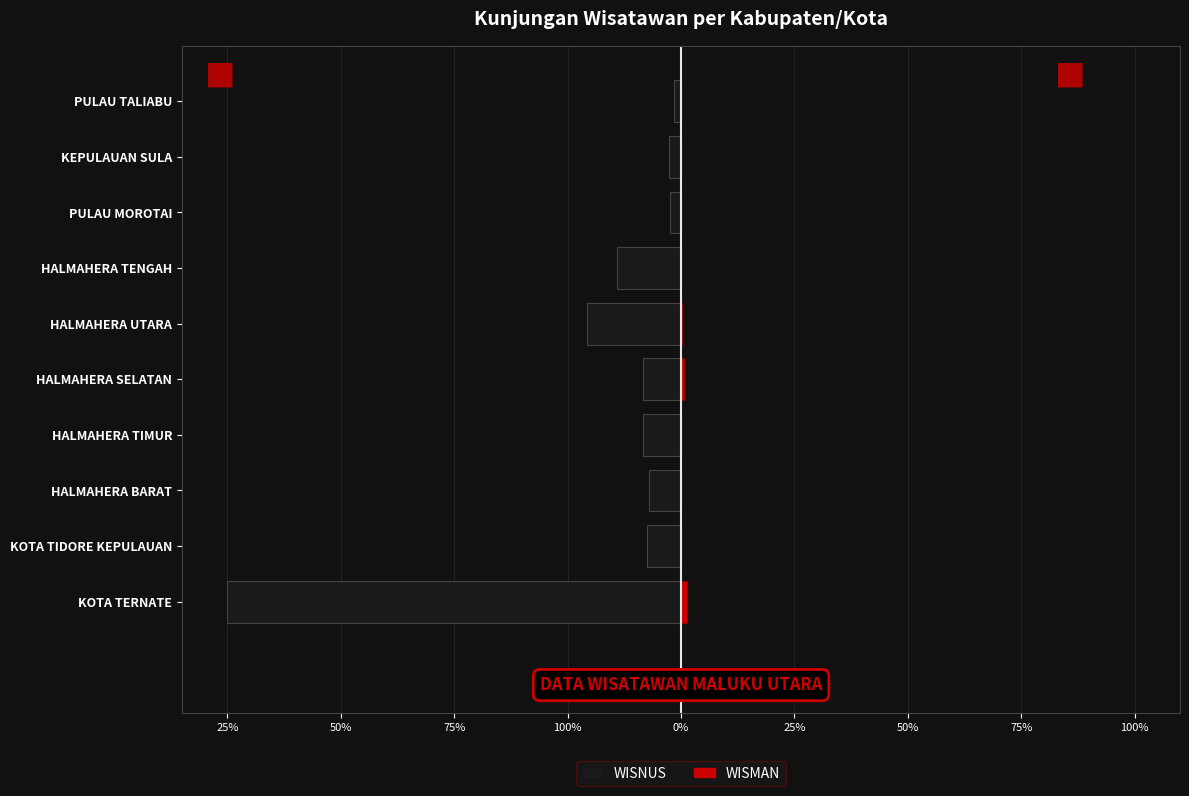

Which series changed the most between PULAU MOROTAI and PULAU TALIABU?

WISNUS